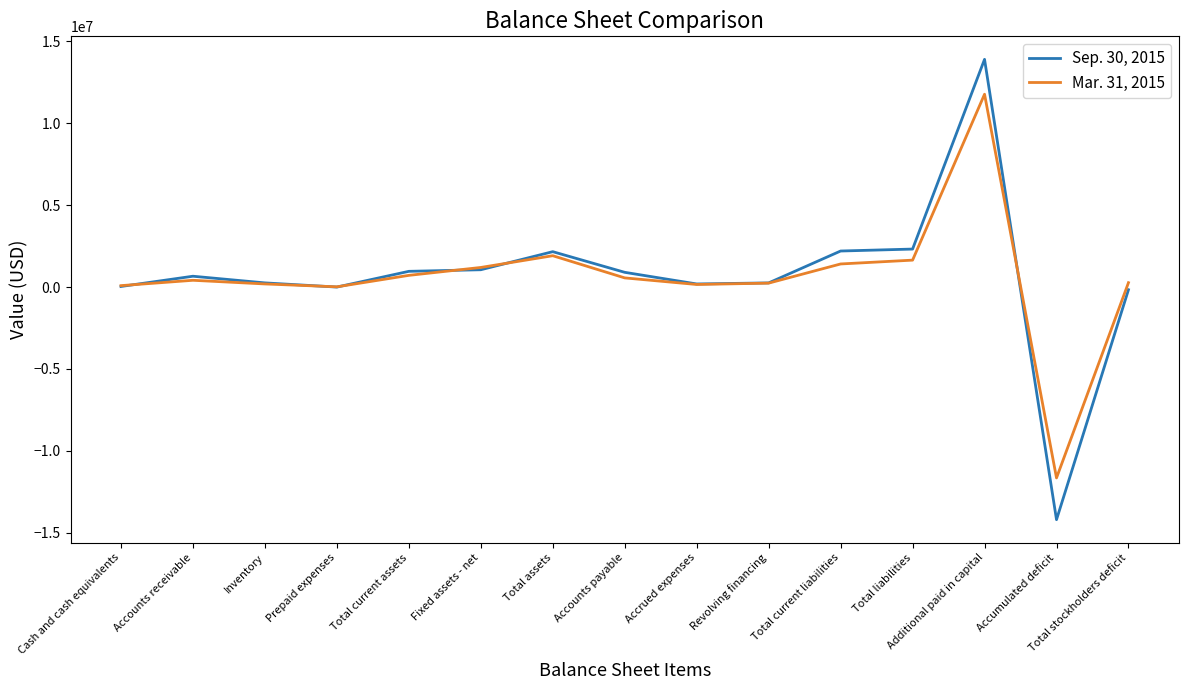

How many lines are shown in the chart?

2